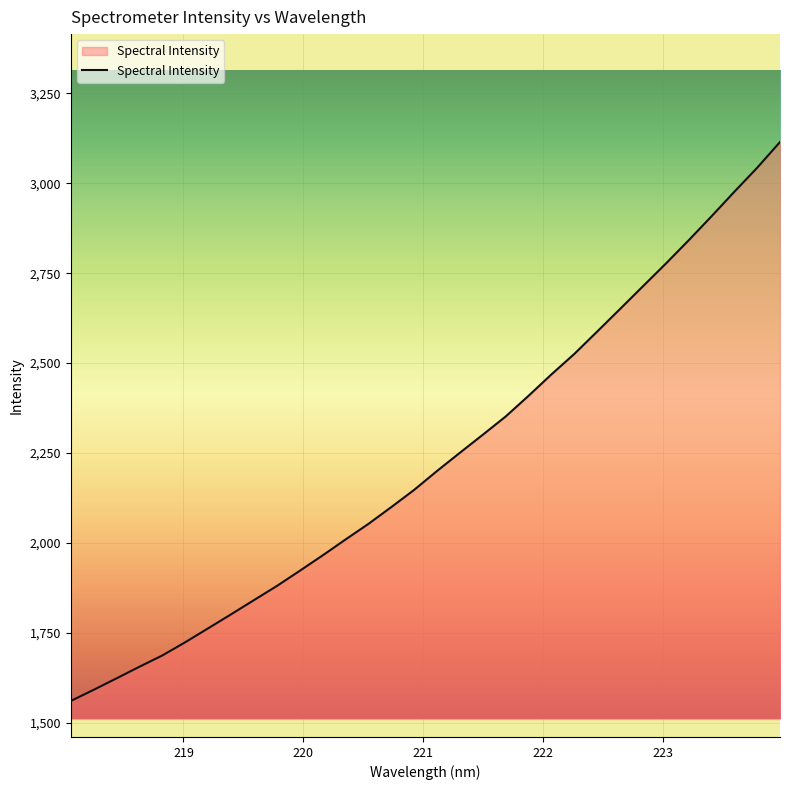

What is the difference between the maximum and minimum values?

1553.7